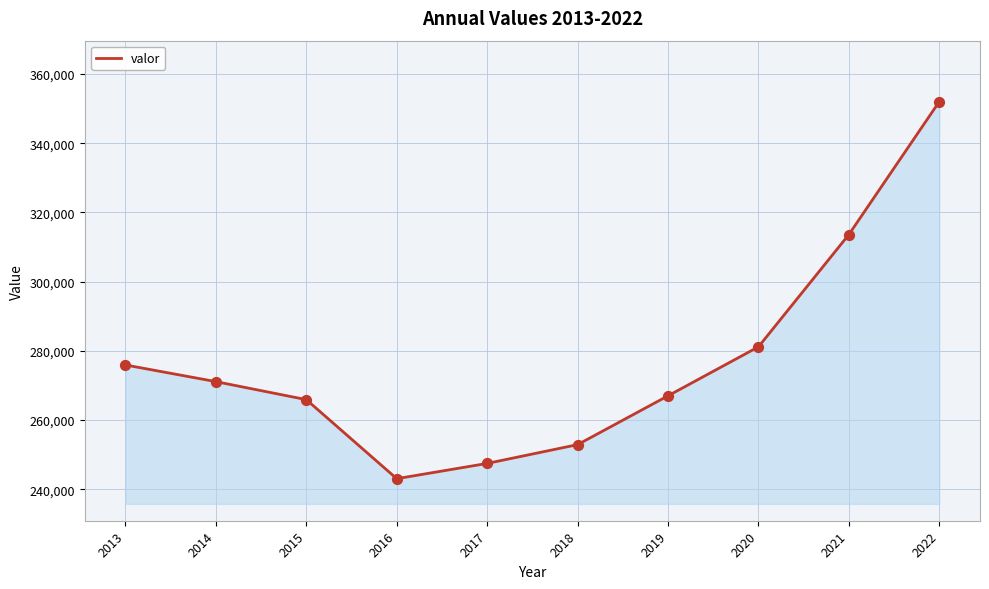

Between 2016 and 2022, which is larger?

2022